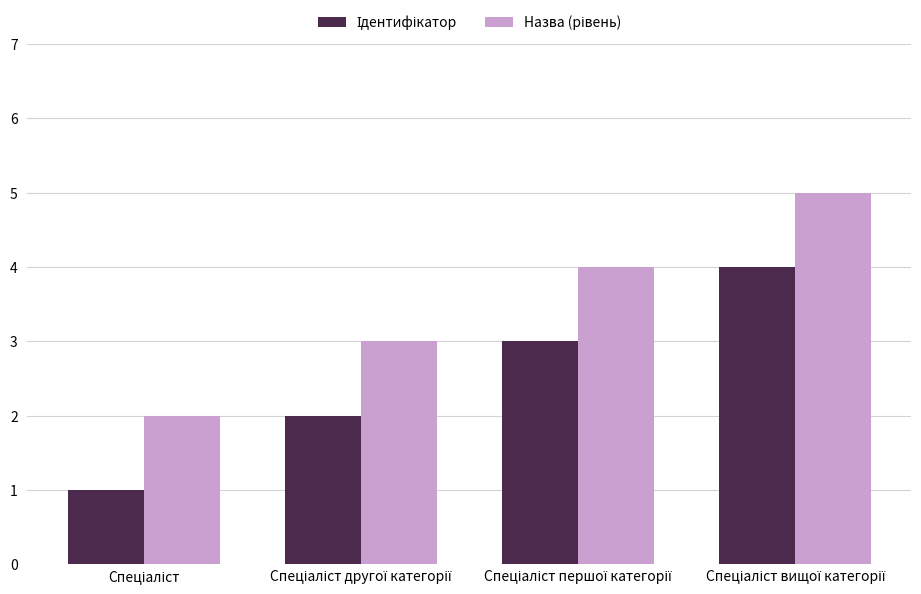

What is the maximum value shown in the chart?

5